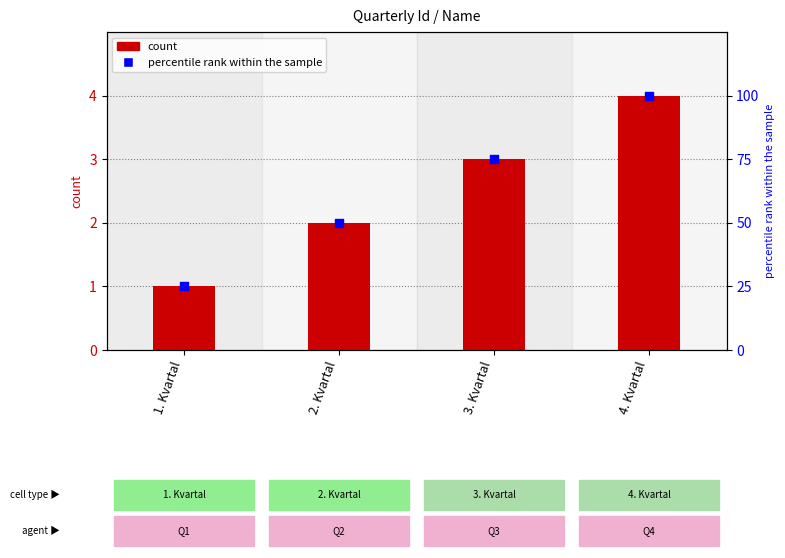

At which category is the sum across all series the highest?

4. Kvartal